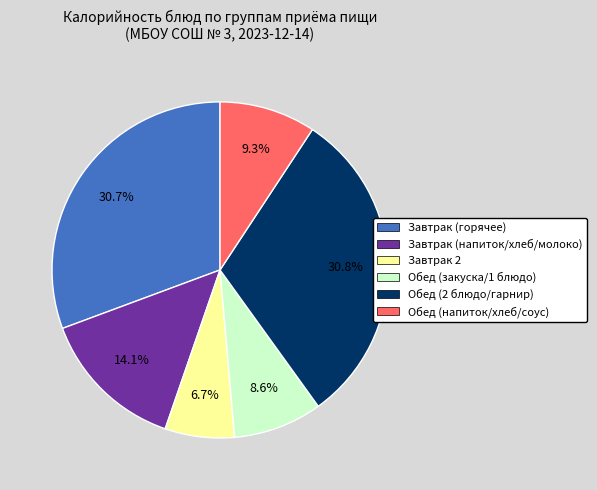

Is there a majority slice in this chart?

No